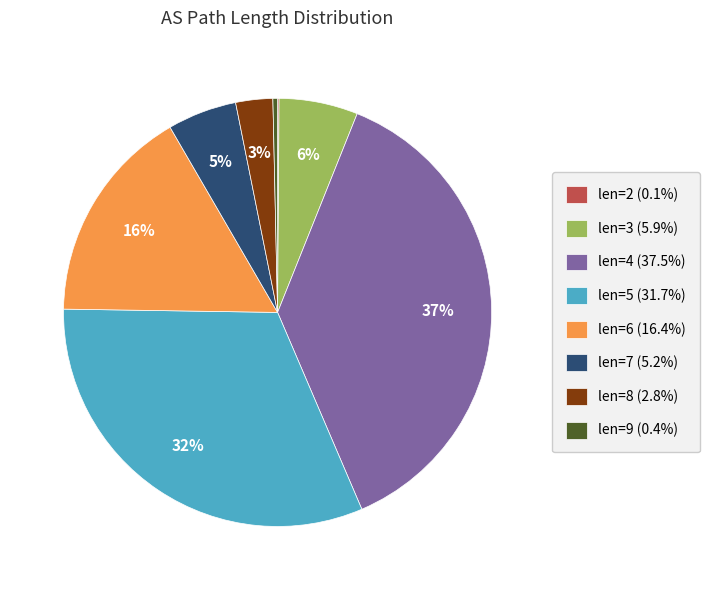

Does any single category account for the majority?

No